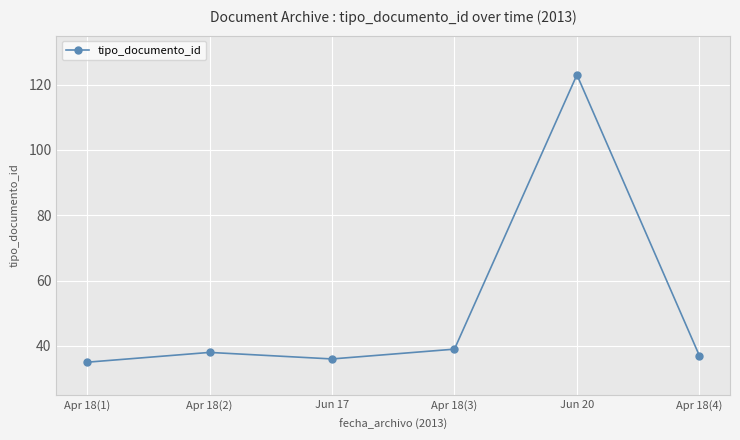

What is the label of the 5th point from the left?

Jun 20